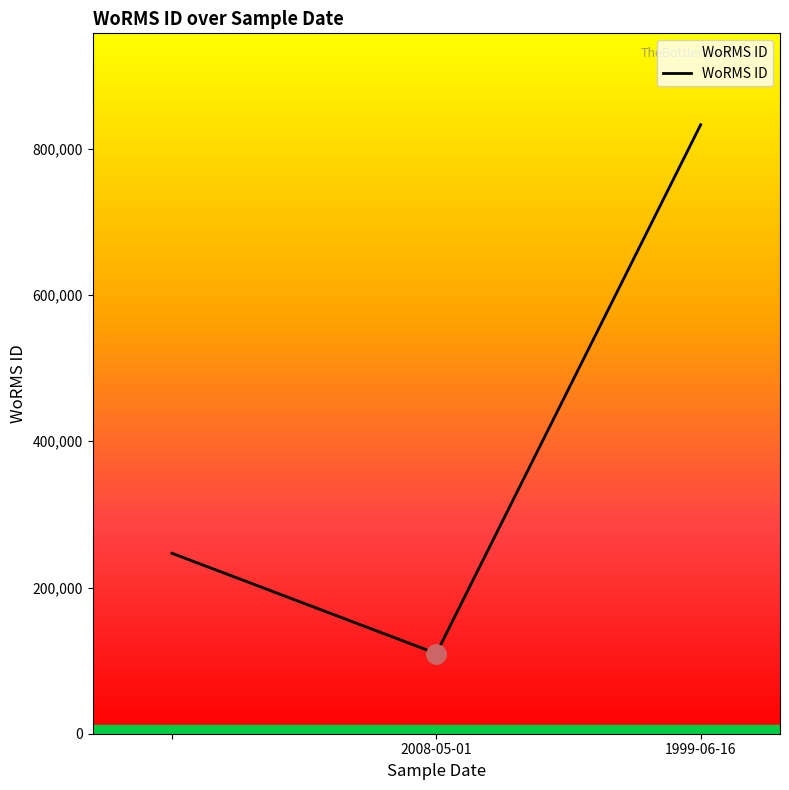

What is the greatest value displayed?

833052